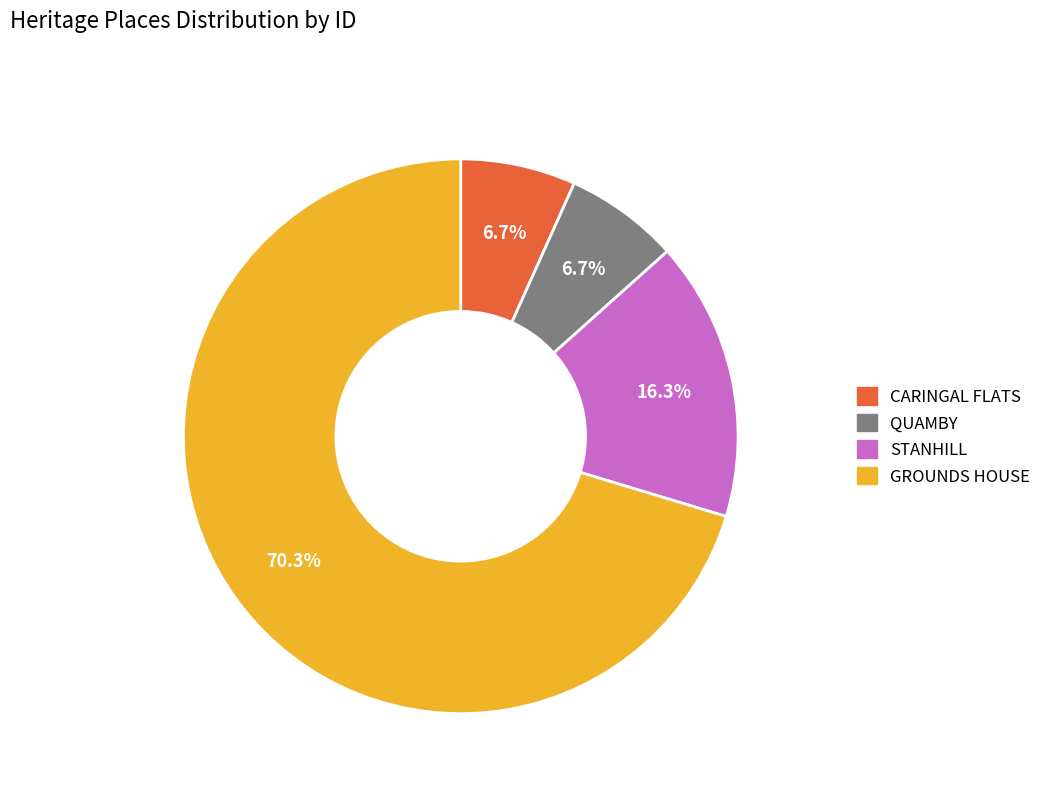

True or false: QUAMBY accounts for 1% of the total.

False